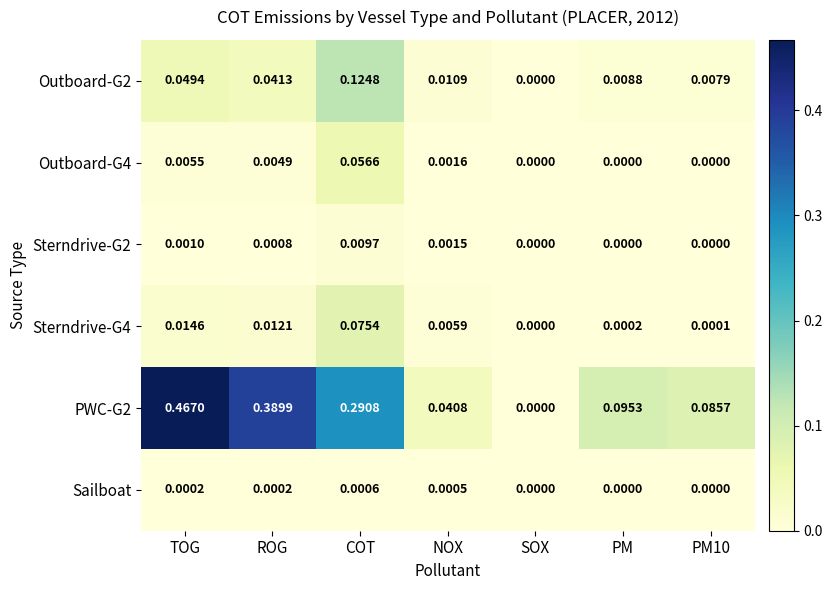

Count the number of data series in this chart.

6